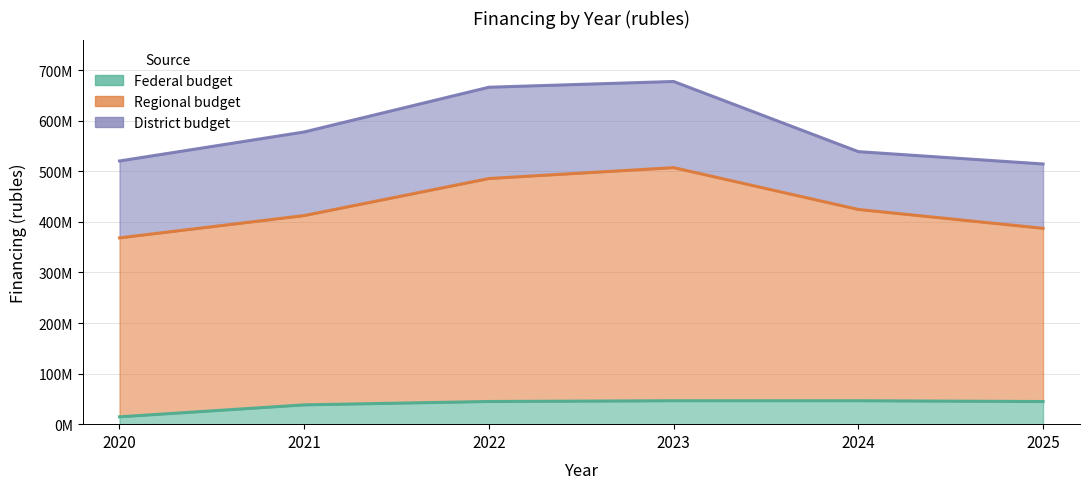

At which label does federal reach its peak?

2023